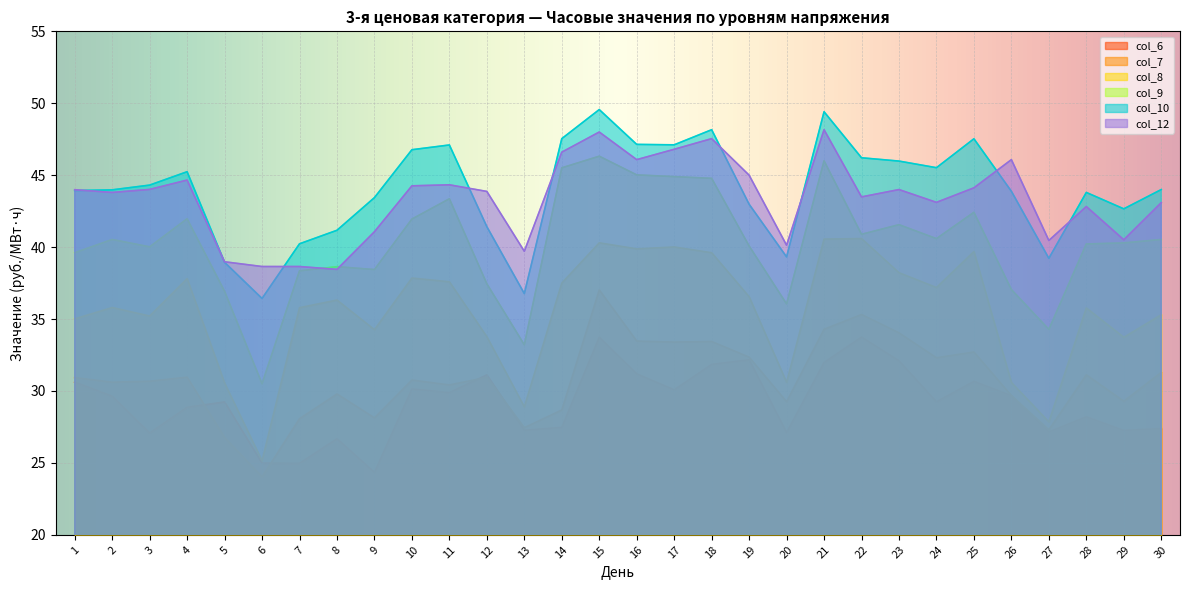

The col_8 series shows 35.8 at 7. True or false?

True